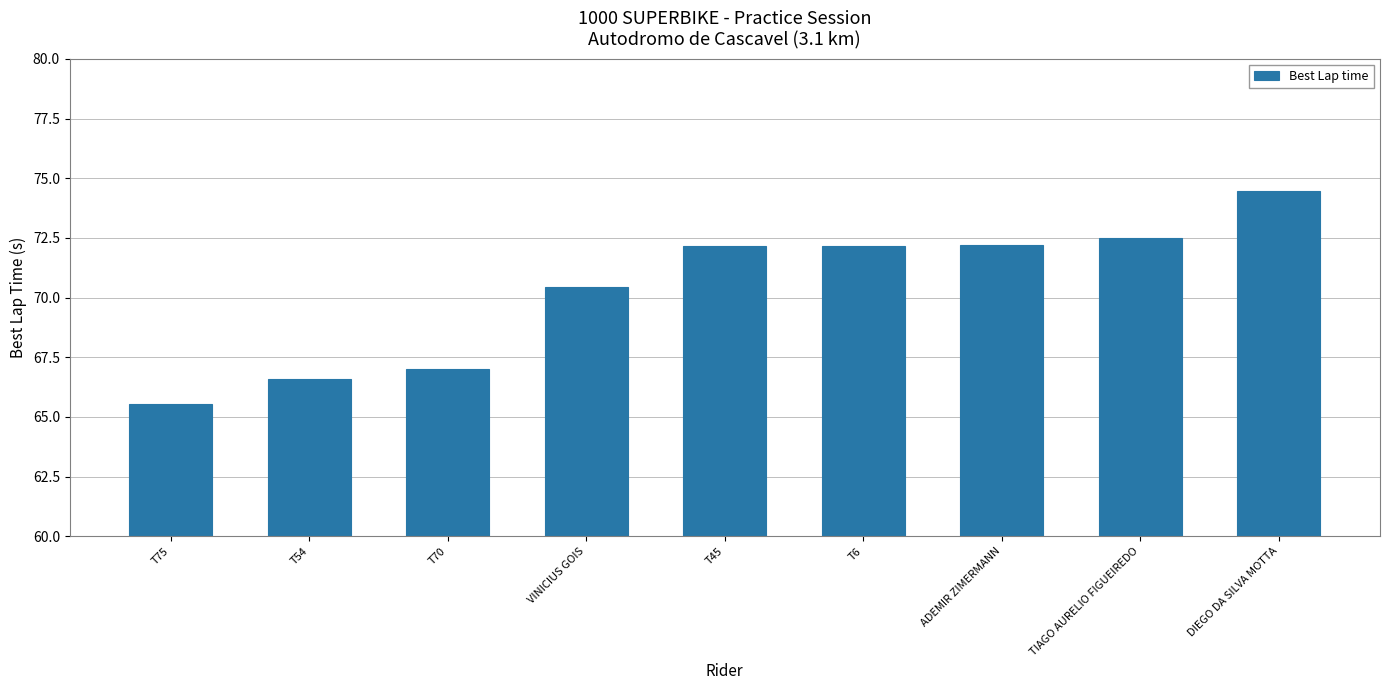

What is the change in value from T45 to DIEGO DA SILVA MOTTA?

+2.3